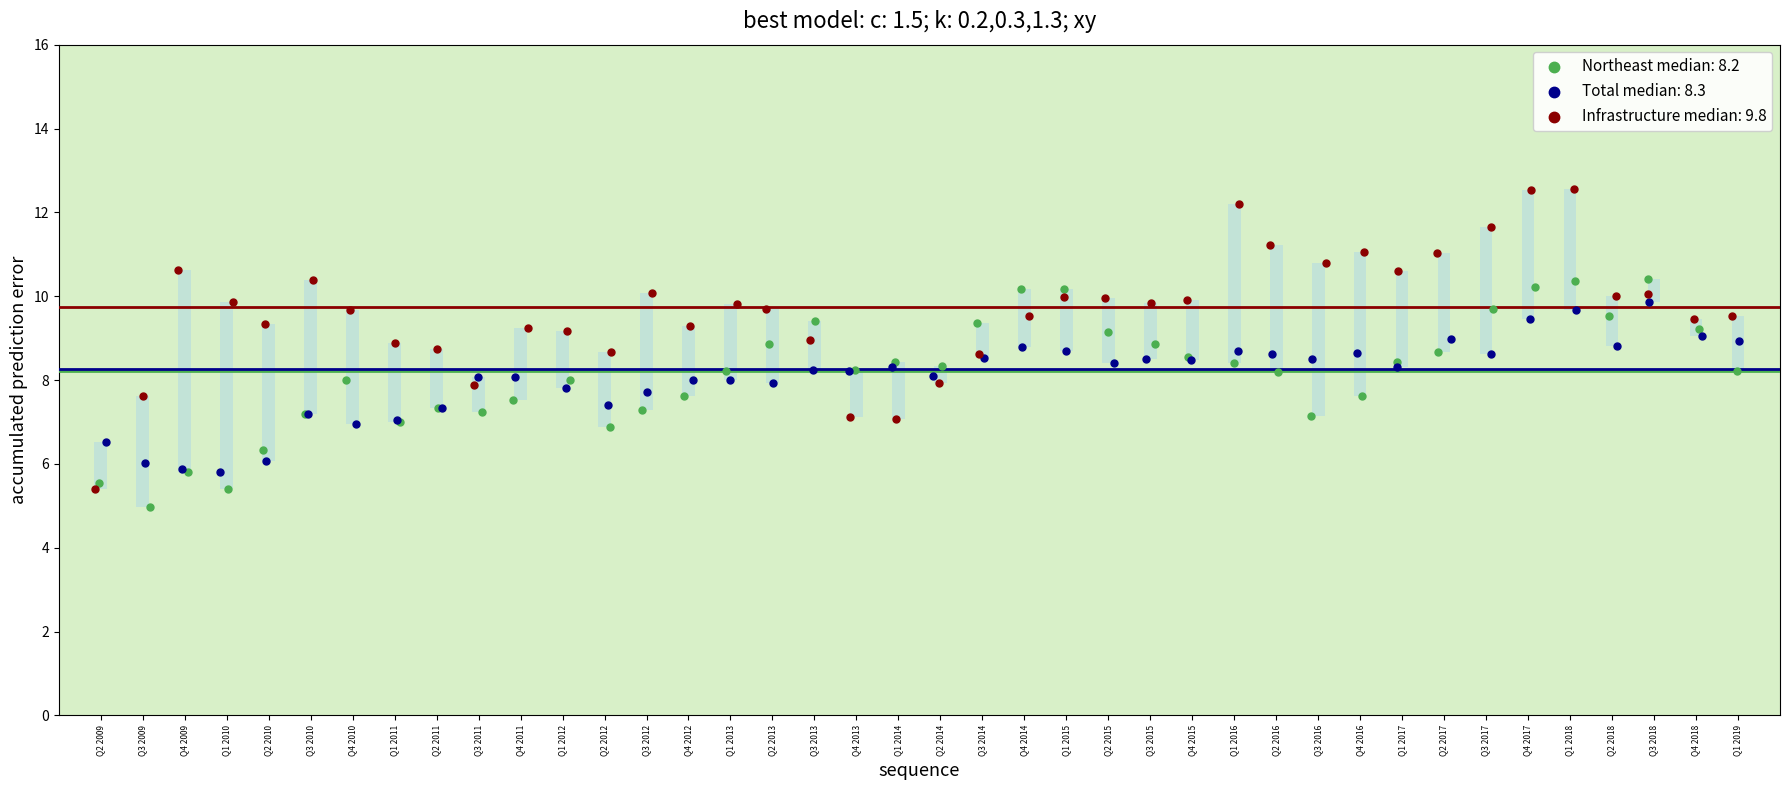

Which series contains the highest Y value?

Infrastructure median: 9.8